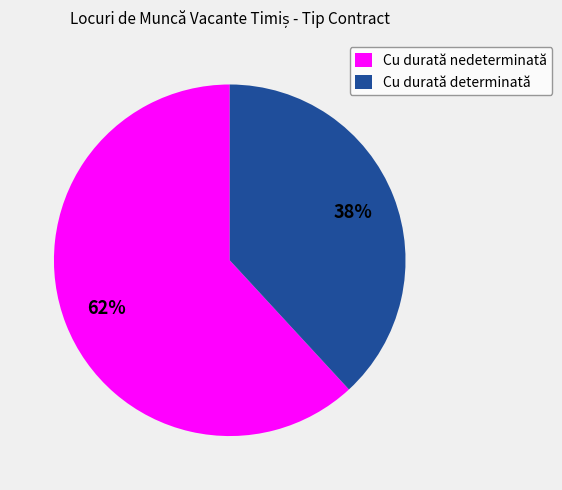

To the nearest percent, what is the combined percentage of Cu durată determinată and Cu durată nedeterminată?

100%